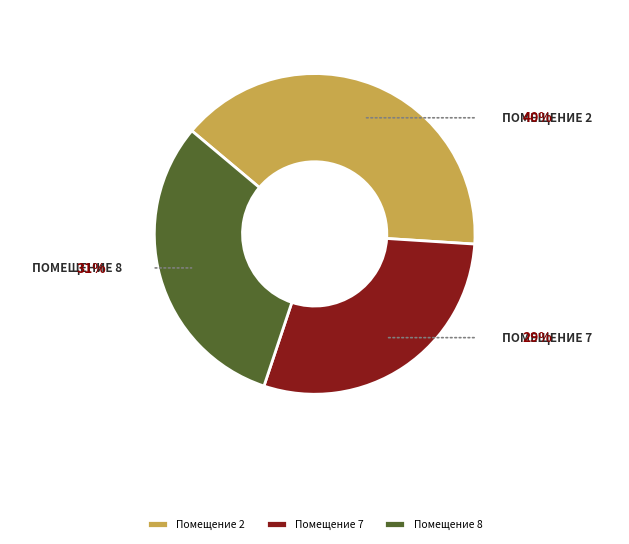

Is it true that Помещение 2 is 53% of the pie?

False